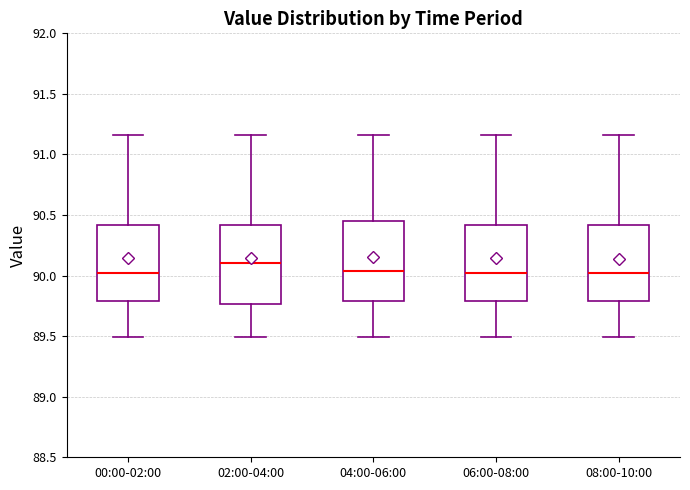

Where is the lower edge of the box for 06:00-08:00 on the y-axis? The values are not printed on the chart, so give them approximately, as read against the axis.

89.80